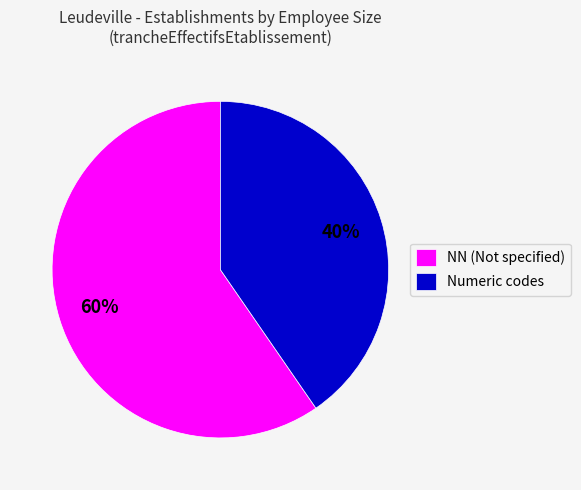

Which slice is the largest?

NN (Not specified)